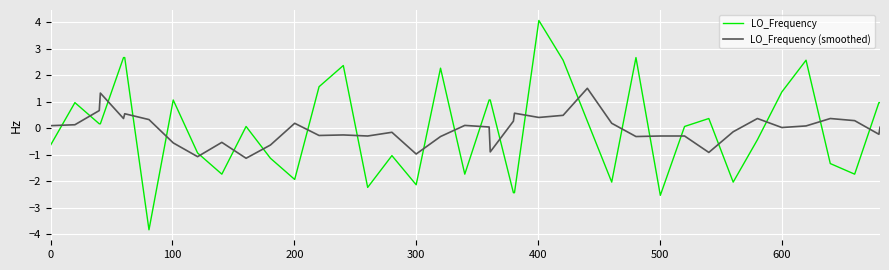

What is the smallest value displayed?

-3.8